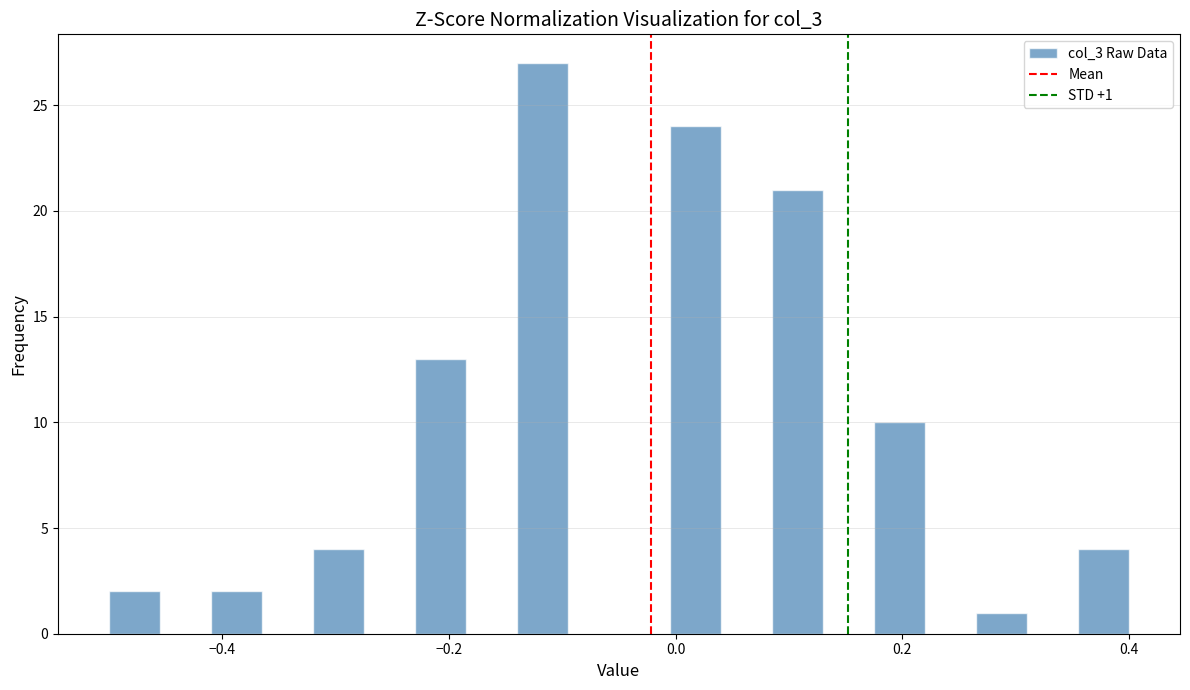

Around what value on the x-axis is the tallest bar? Give the approximate position of its centre, as read against the axis.

-0.12